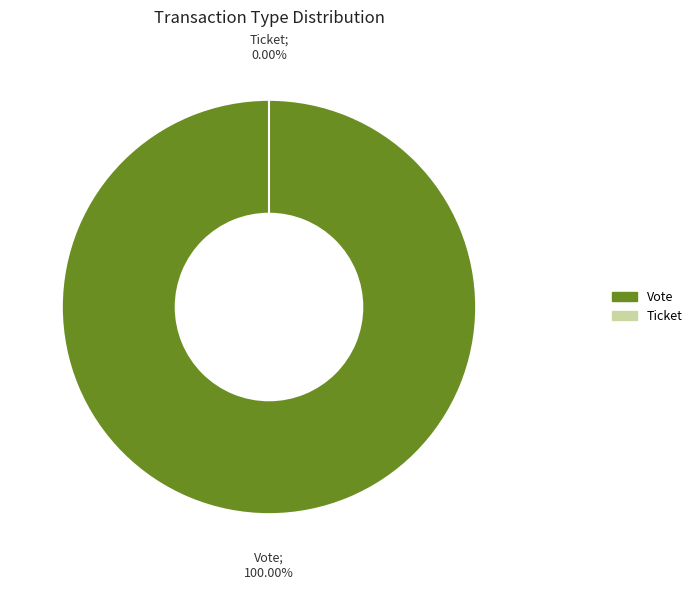

Which has a higher value, Ticket or Vote?

Vote